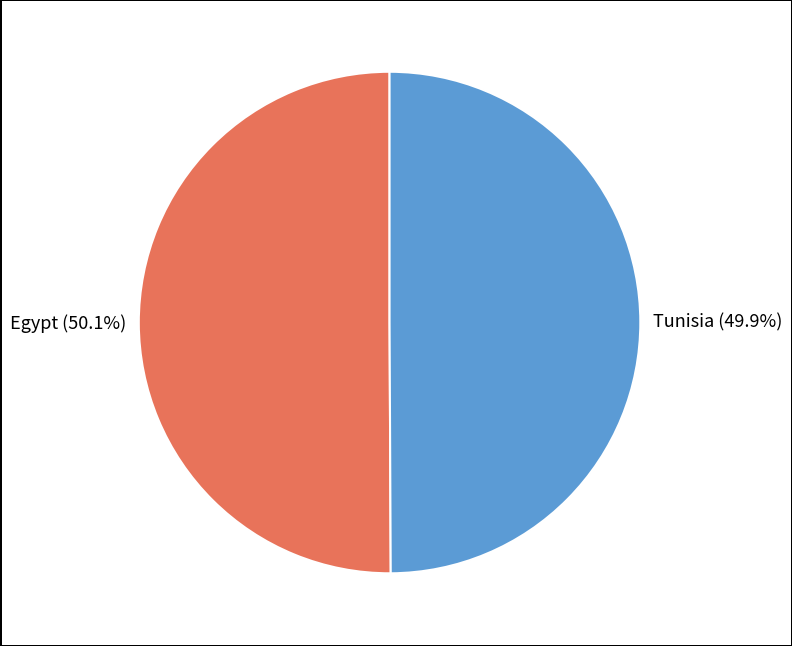

Is there a majority slice in this chart?

Yes